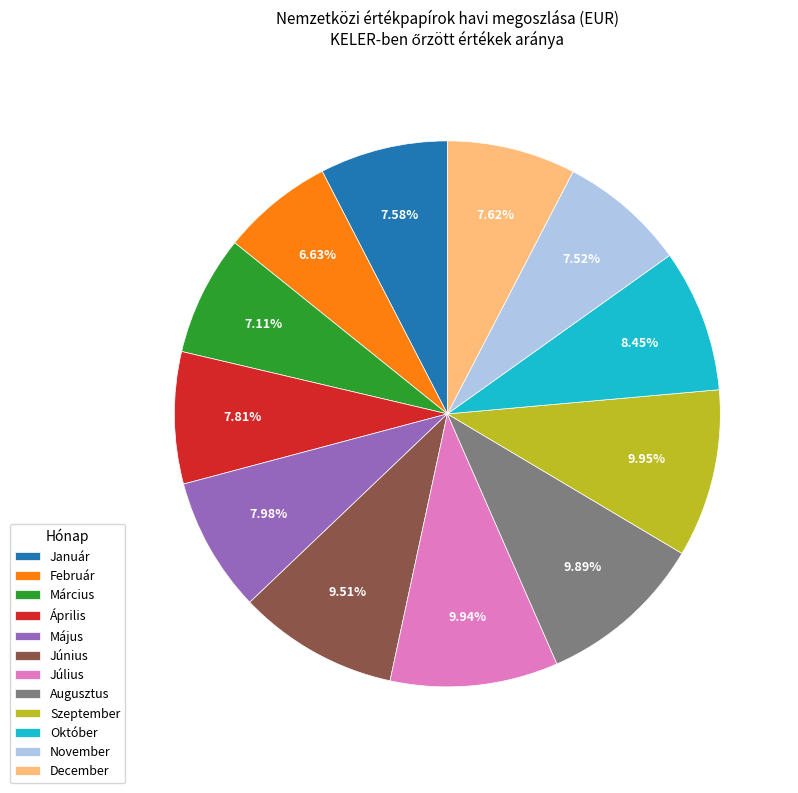

To the nearest percent, what percentage of the pie is Június?

10%